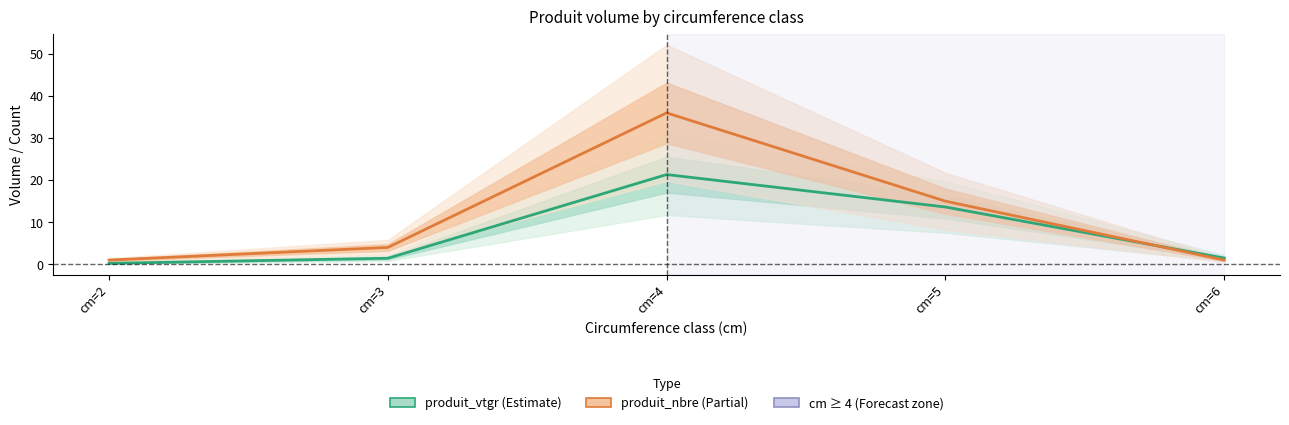

Which has a higher value, cm=6 or cm=3?

cm=6